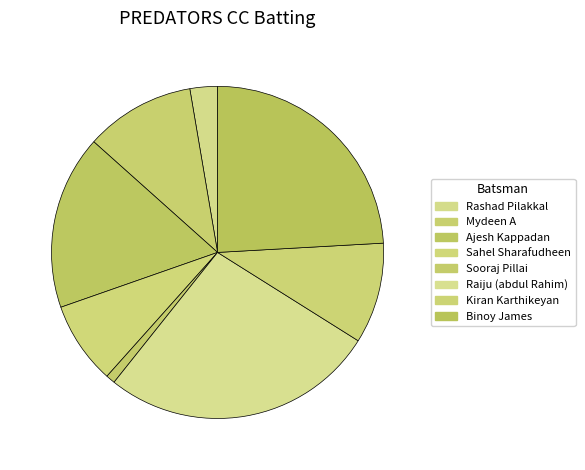

To the nearest percent, what portion does Mydeen A represent?

11%